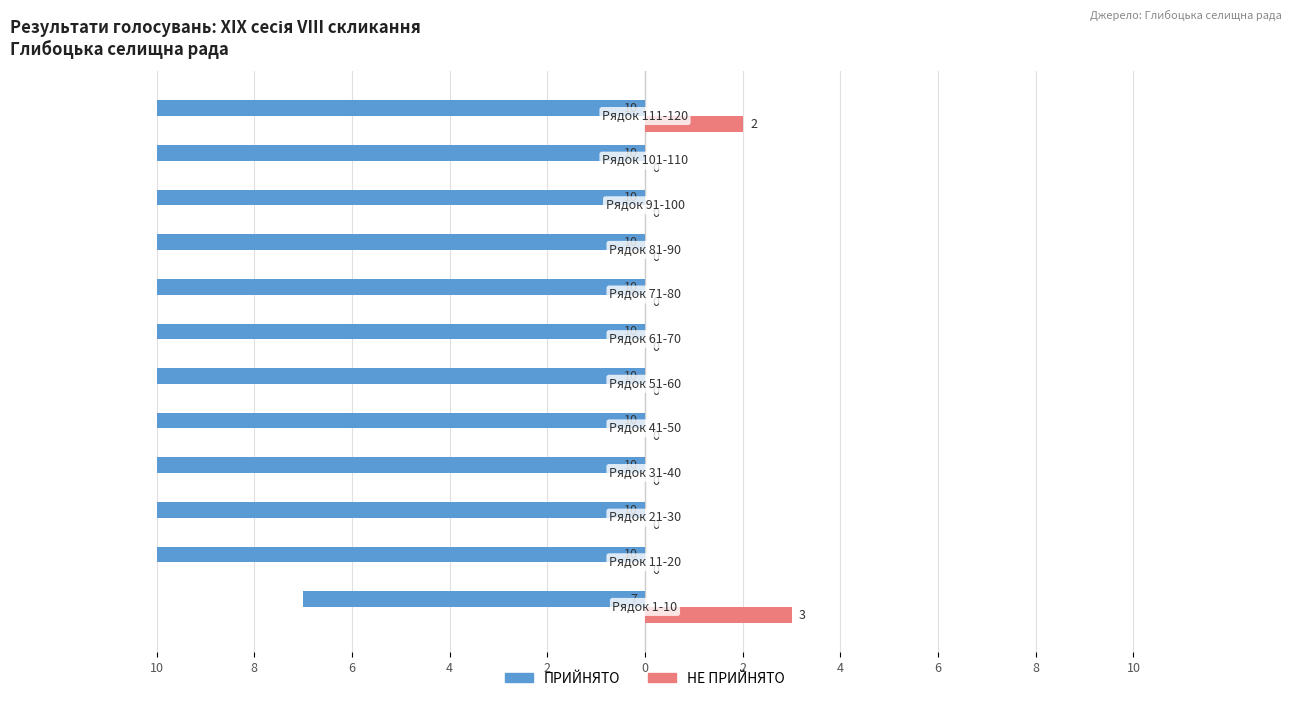

What are all the series names shown in the legend?

ПРИЙНЯТО, НЕ ПРИЙНЯТО